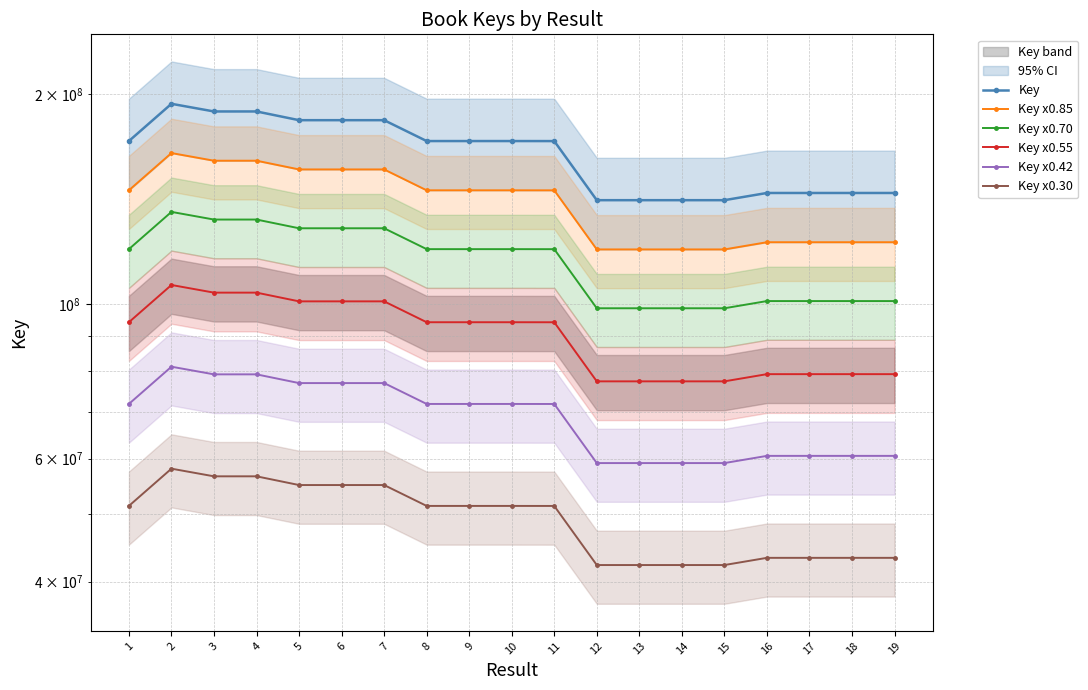

Which has a higher value, 2 or 7?

2